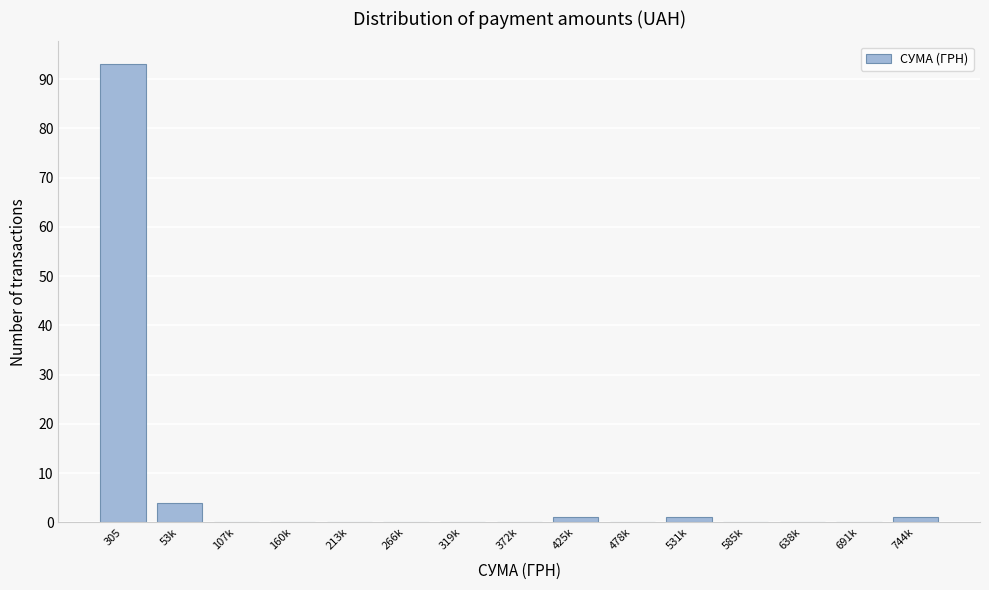

Reading left to right, list all the values displayed in this chart.

305=93	53k=4	107k=0	160k=0	213k=0	266k=0	319k=0	372k=0	425k=1	478k=0	531k=1	585k=0	638k=0	691k=0	744k=1